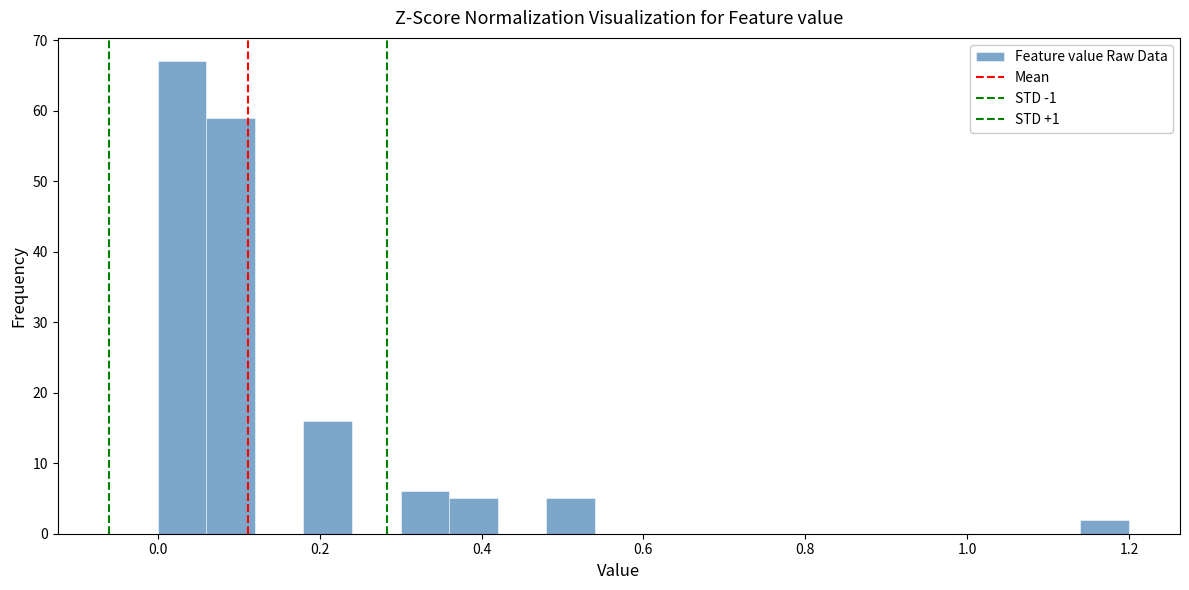

Around what value on the x-axis is the tallest bar? Give the approximate position of its centre, as read against the axis.

0.04